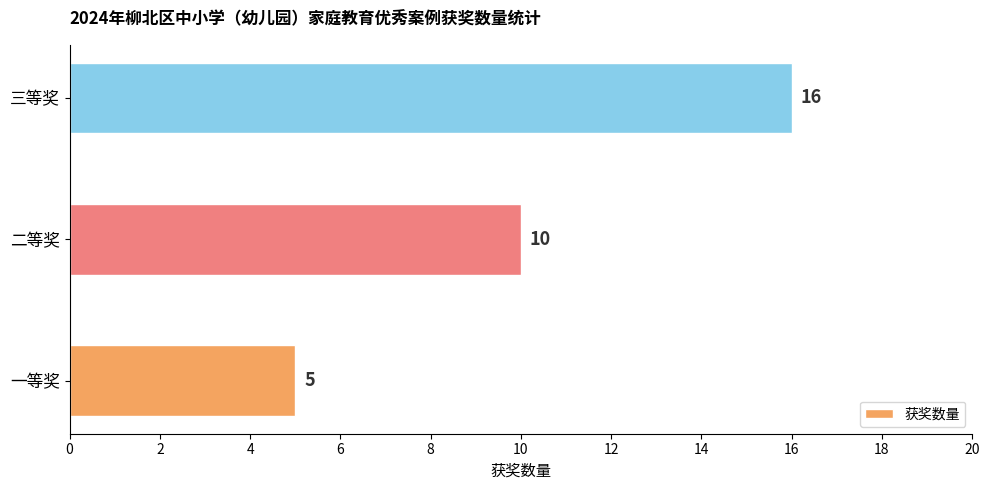

What is the difference between the maximum and minimum values?

11